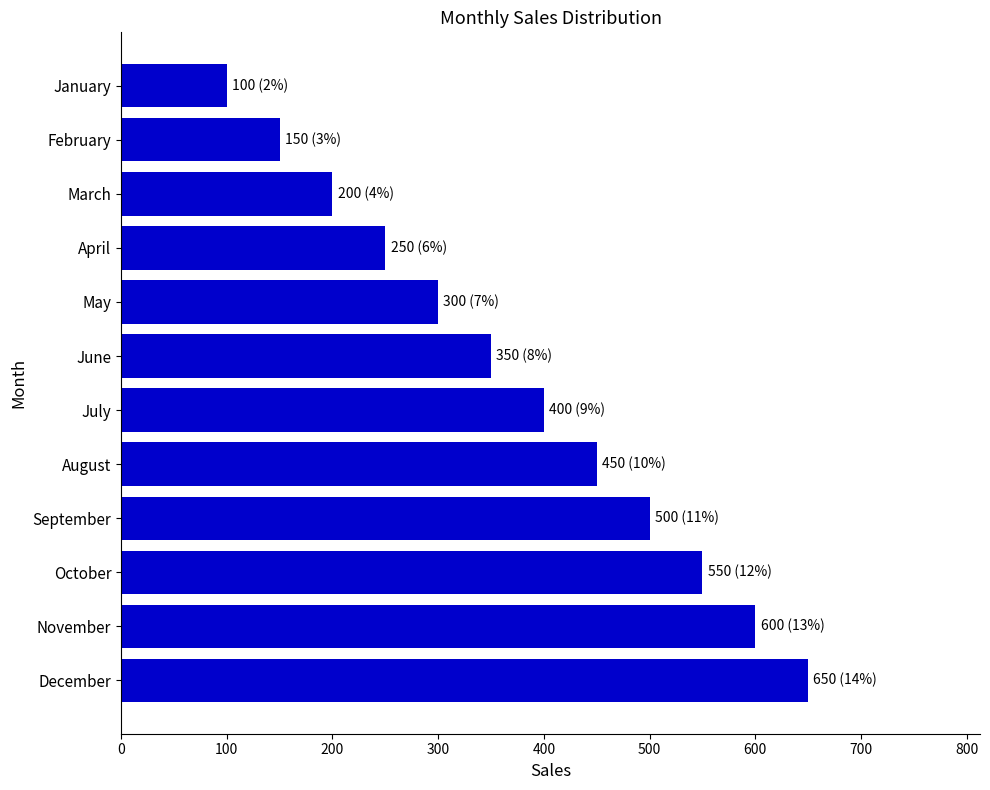

What is the greatest value displayed?

650